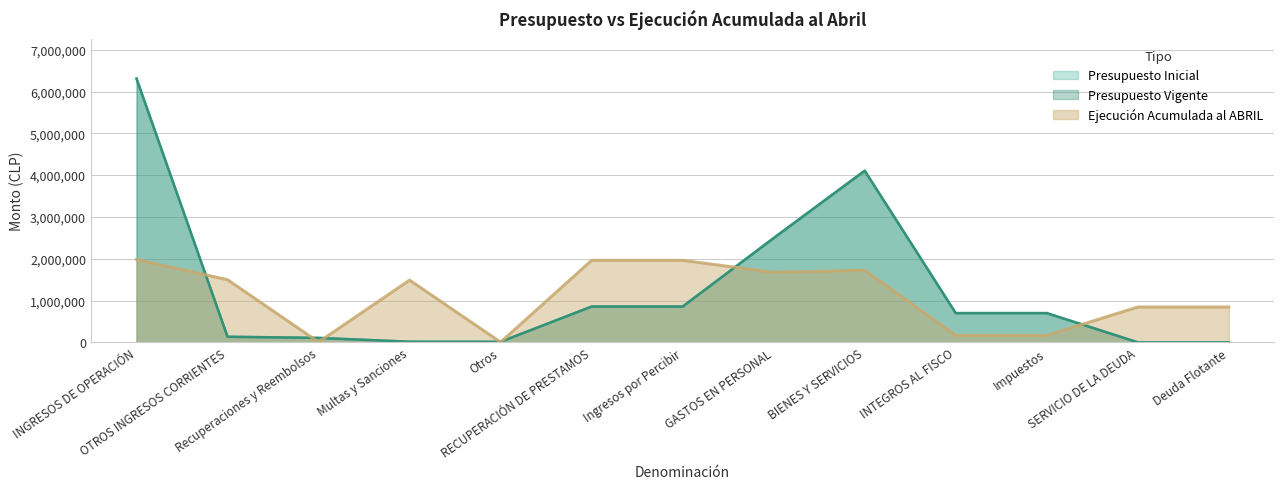

Reading right to left, extract all data points from this chart.

Presupuesto Inicial: 0	0	699117	699117	4105291	2495093	856004	856004	13085	14619	106202	133906	6309591
Presupuesto Vigente: 0	0	699117	699117	4105291	2495093	856004	856004	13085	14619	106202	133906	6309591
Ejecución Acumulada al ABRIL: 844370	844370	165486	165486	1723781	1675411	1961361	1961361	3702	1488418	6183	1498303	1981065